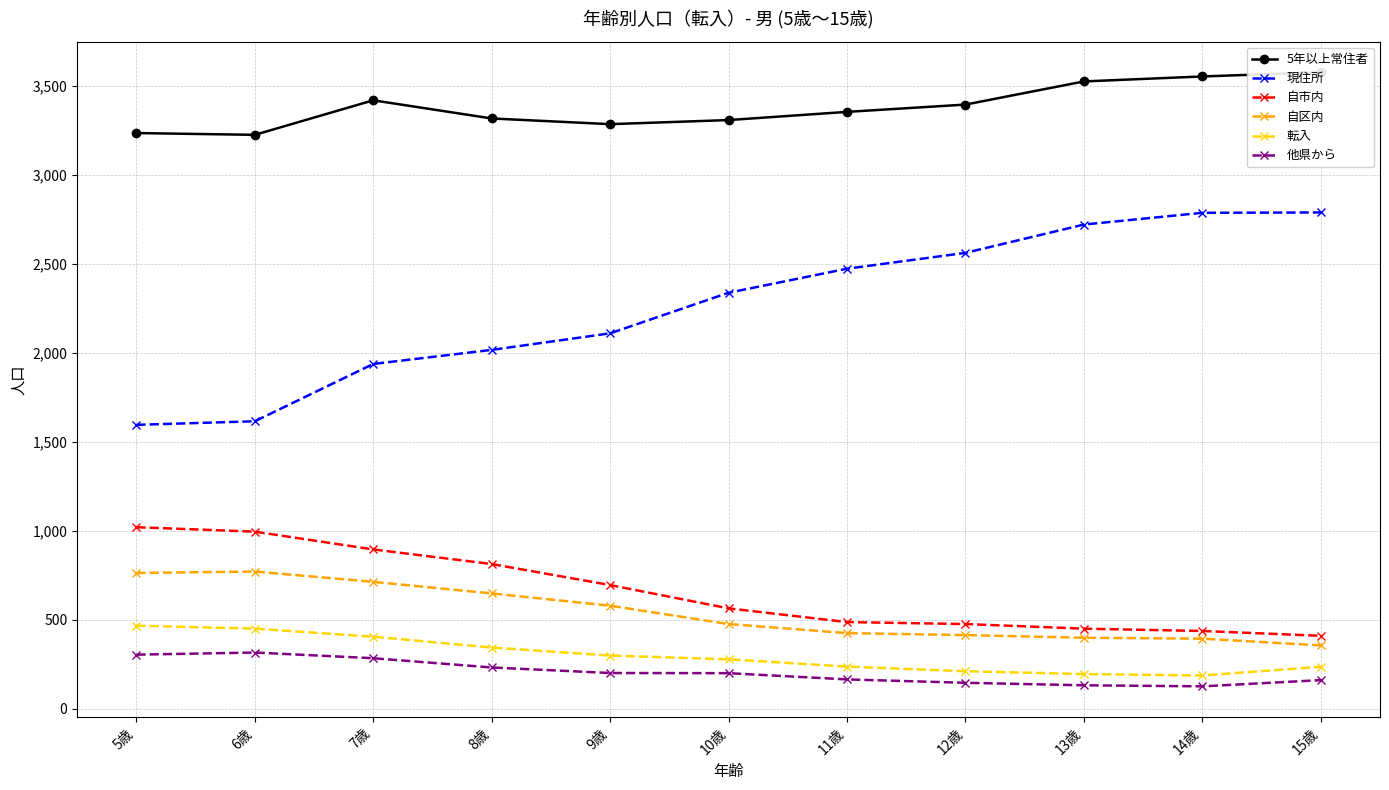

How many distinct data groups are displayed?

6